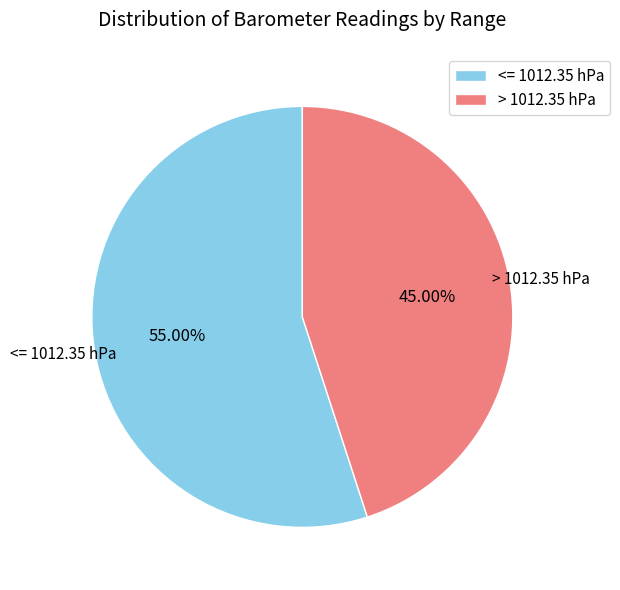

Approximately how many times larger is the value at <= 1012.35 hPa compared to > 1012.35 hPa?

1.2